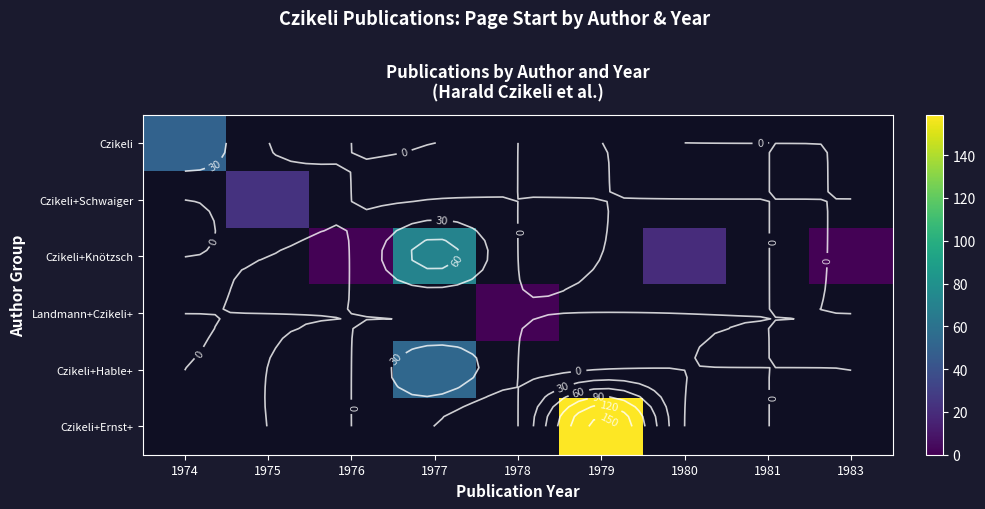

Count the number of categories in the chart.

9